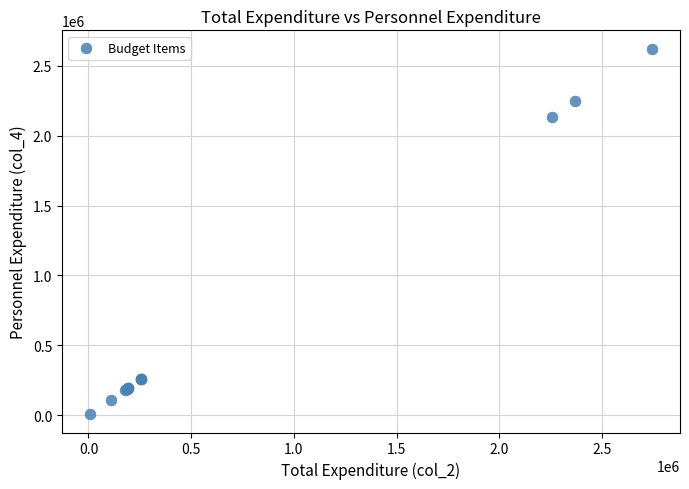

What Y value in the scatter plot is closest to 1314693?

2135959.1